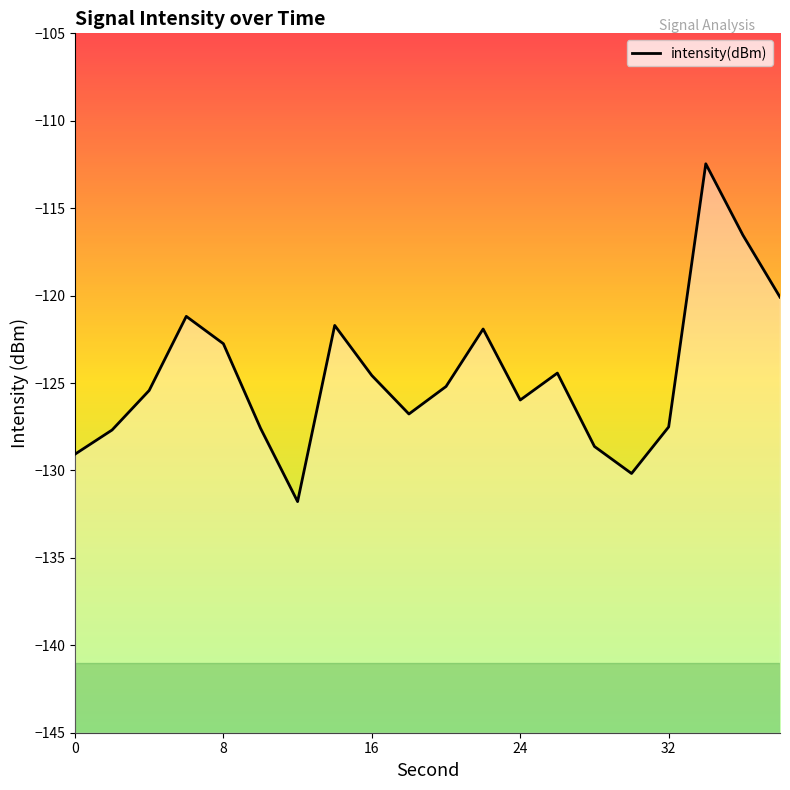

Count the number of values greater than -125.

9